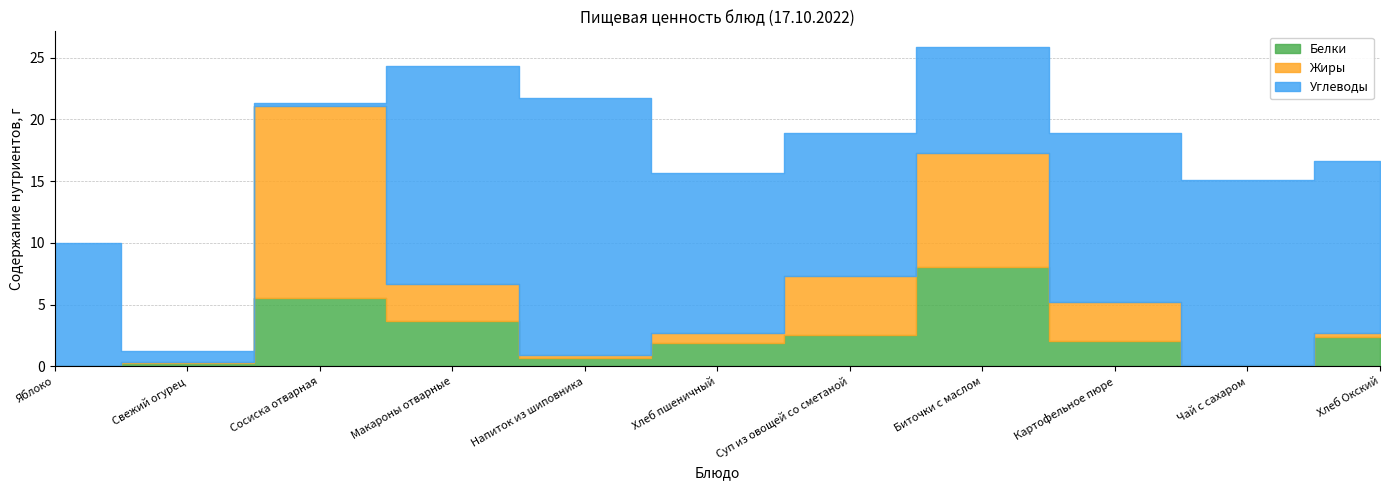

Where do Белки and Жиры first cross each other?

Свежий огурец and Сосиска отварная